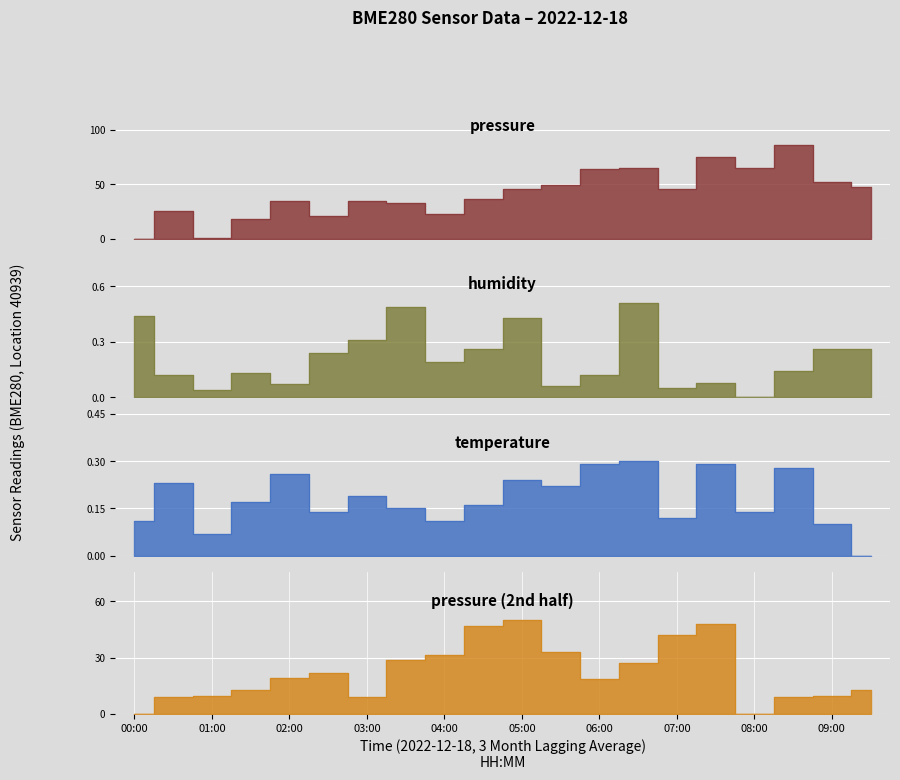

Reading left to right, list all the values displayed in this chart.

pressure: 00:00=0.0	00:30=25.9	01:00=0.9	01:30=18.2	02:00=34.6	02:30=20.8	03:00=34.7	03:30=33.1	04:00=22.6	04:30=36.5	05:00=45.9	05:30=49.5	06:00=64.1	06:30=65.0	07:00=45.3	07:30=74.6	08:00=65.3	08:30=86.0	09:00=52.3	09:30=47.3
humidity: 00:00=0.4	00:30=0.1	01:00=0.0	01:30=0.1	02:00=0.1	02:30=0.2	03:00=0.3	03:30=0.5	04:00=0.2	04:30=0.3	05:00=0.4	05:30=0.1	06:00=0.1	06:30=0.5	07:00=0.0	07:30=0.1	08:00=0.0	08:30=0.1	09:00=0.3	09:30=0.3
temperature: 00:00=0.1	00:30=0.2	01:00=0.1	01:30=0.2	02:00=0.3	02:30=0.1	03:00=0.2	03:30=0.1	04:00=0.1	04:30=0.2	05:00=0.2	05:30=0.2	06:00=0.3	06:30=0.3	07:00=0.1	07:30=0.3	08:00=0.1	08:30=0.3	09:00=0.1	09:30=0.0
pressure_norm: 00:00=0.0	00:30=8.7	01:00=9.6	01:30=12.9	02:00=19.0	02:30=21.7	03:00=8.8	03:30=28.6	04:00=31.2	04:30=46.8	05:00=50.3	05:30=33.1	06:00=18.5	06:30=27.1	07:00=41.8	07:30=47.8	08:00=0.0	08:30=8.7	09:00=9.6	09:30=12.9